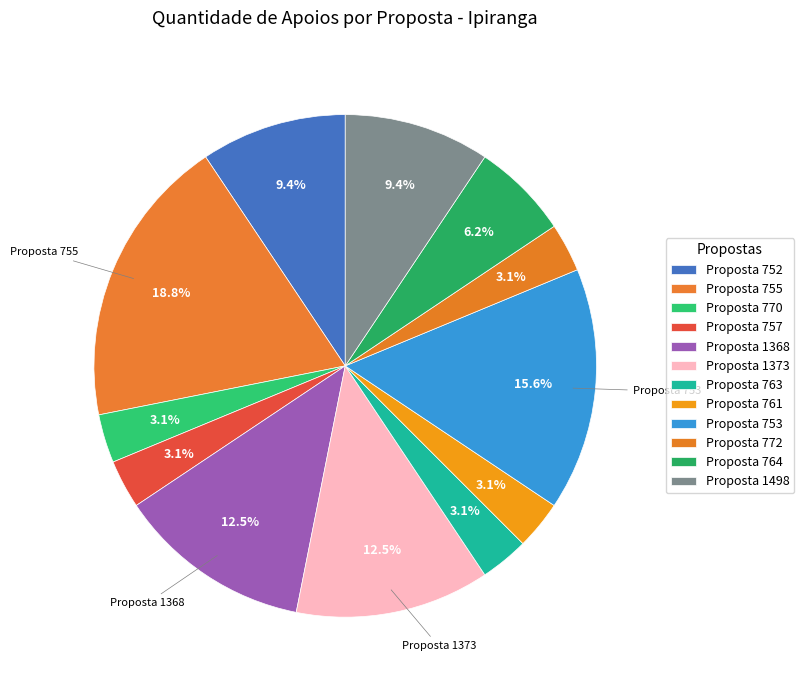

Count the number of slices in the pie.

12